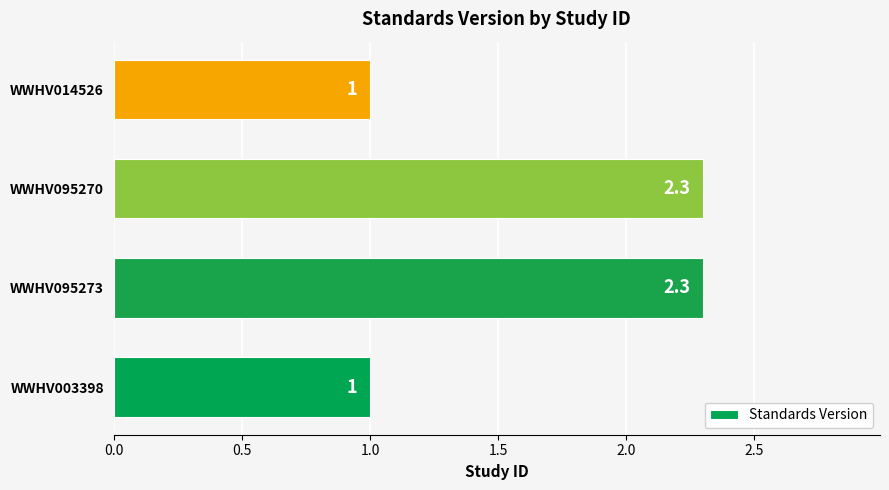

How many bars are there in total?

4